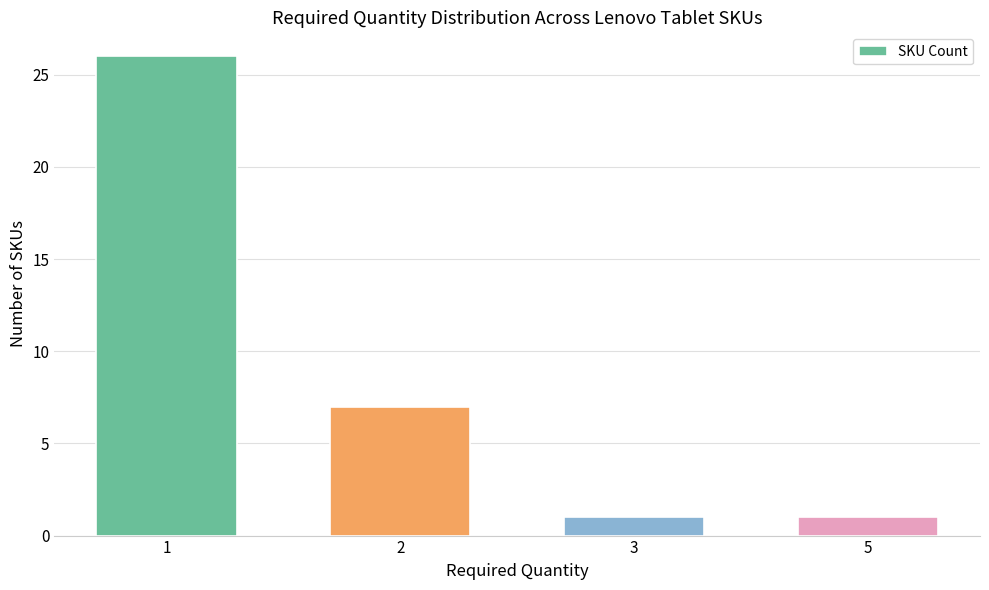

At which label is the value closest to 13?

2